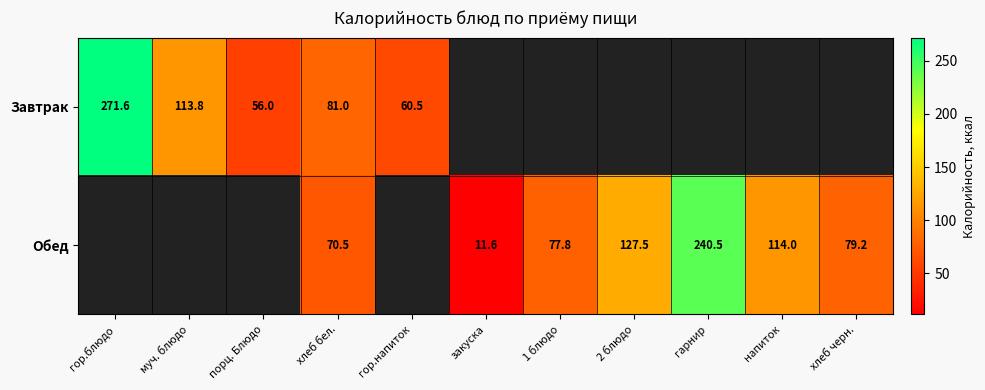

What is the spread (max minus min) of values at хлеб бел.?

10.5